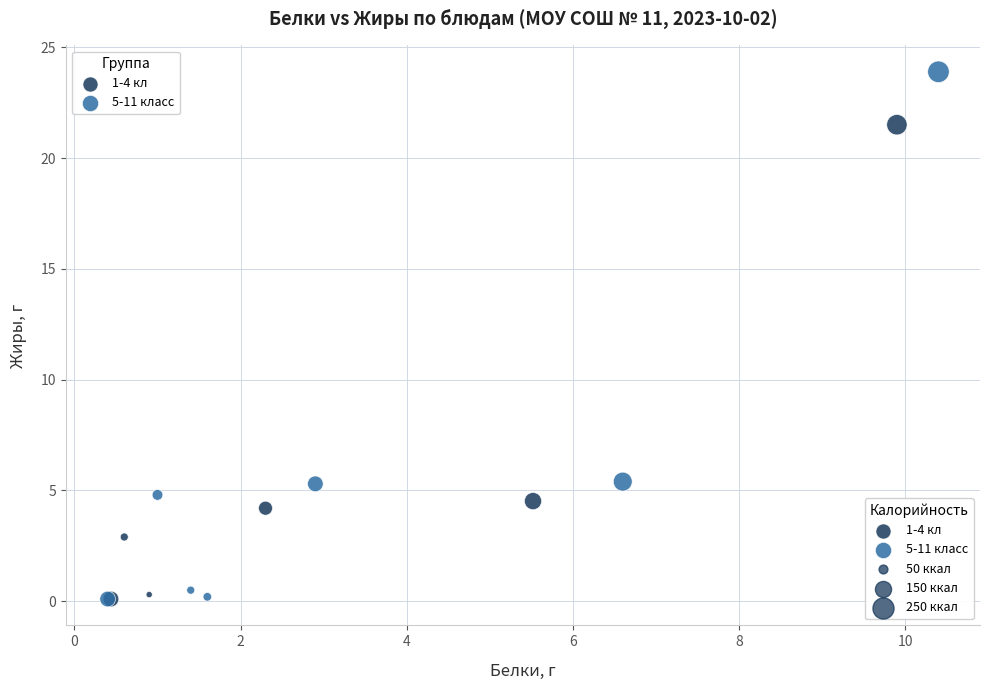

Which series has the largest Y range (max minus min)?

5-11 класс